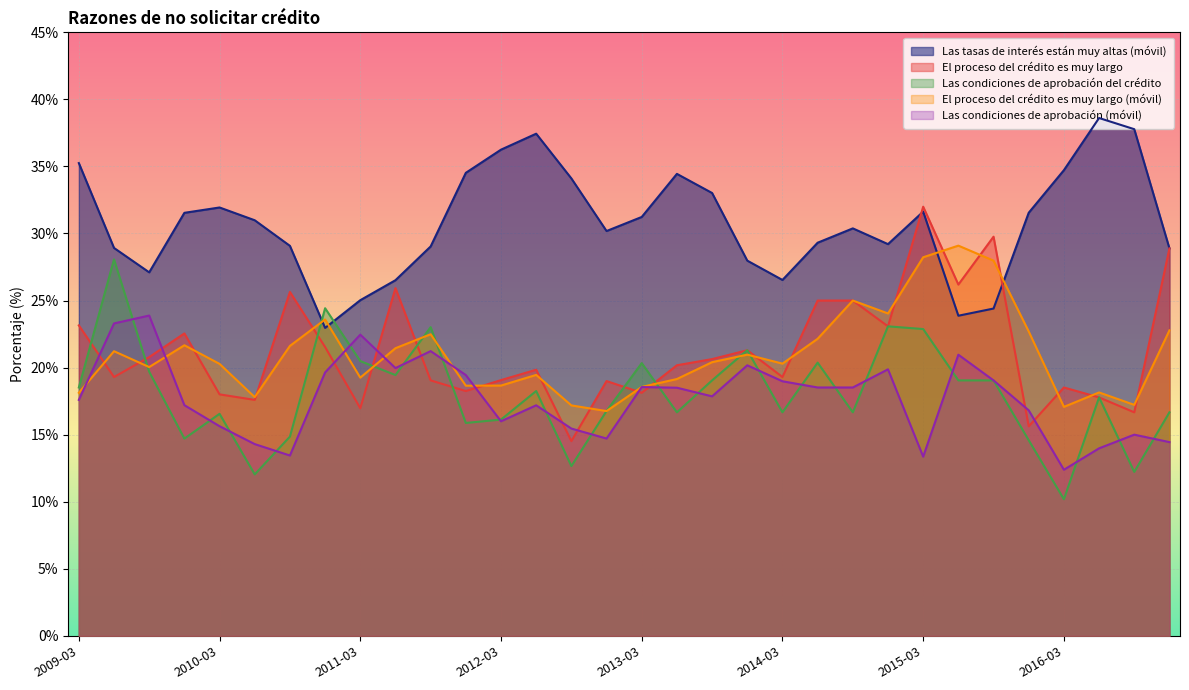

What is the spread (max minus min) of values at 2011-12?

18.7